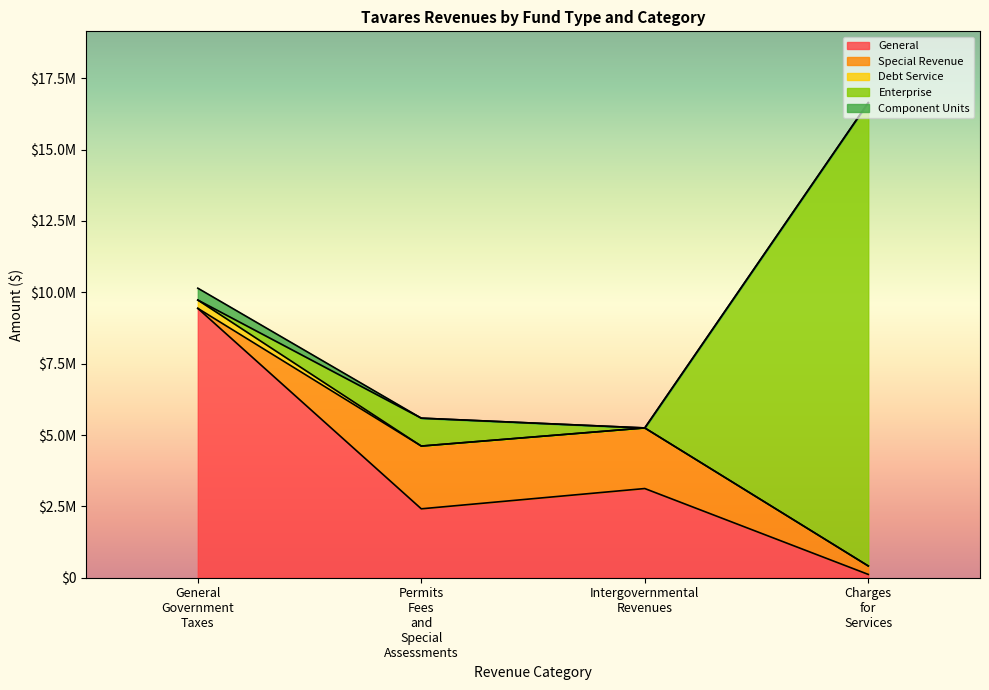

What is the difference between the second highest and minimum values in the Enterprise series?

977945